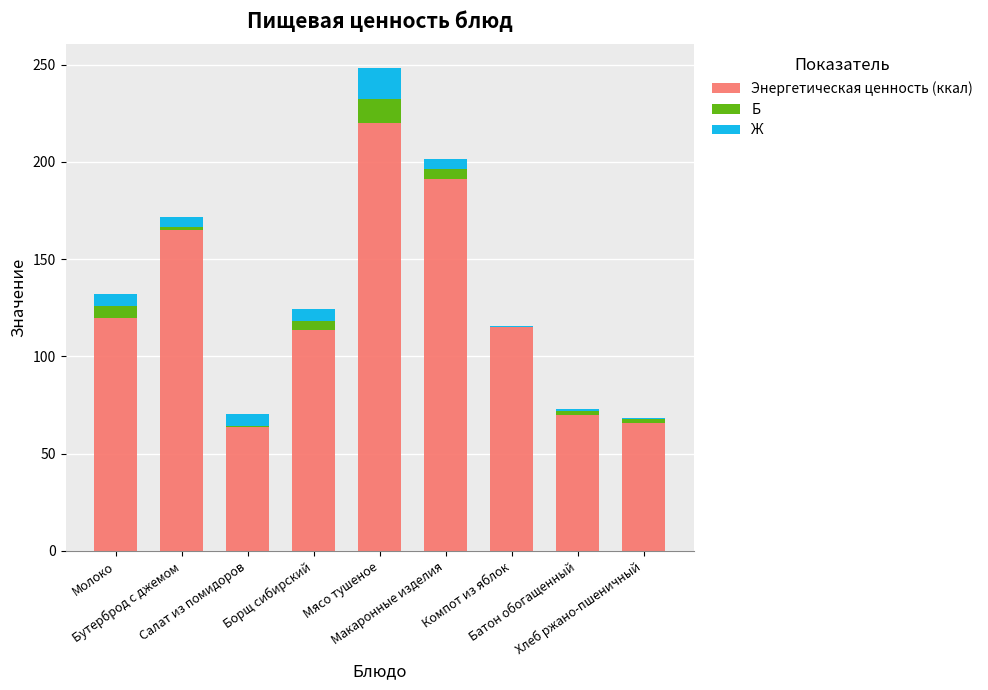

What is the total value across all series at Компот из яблок?

115.4